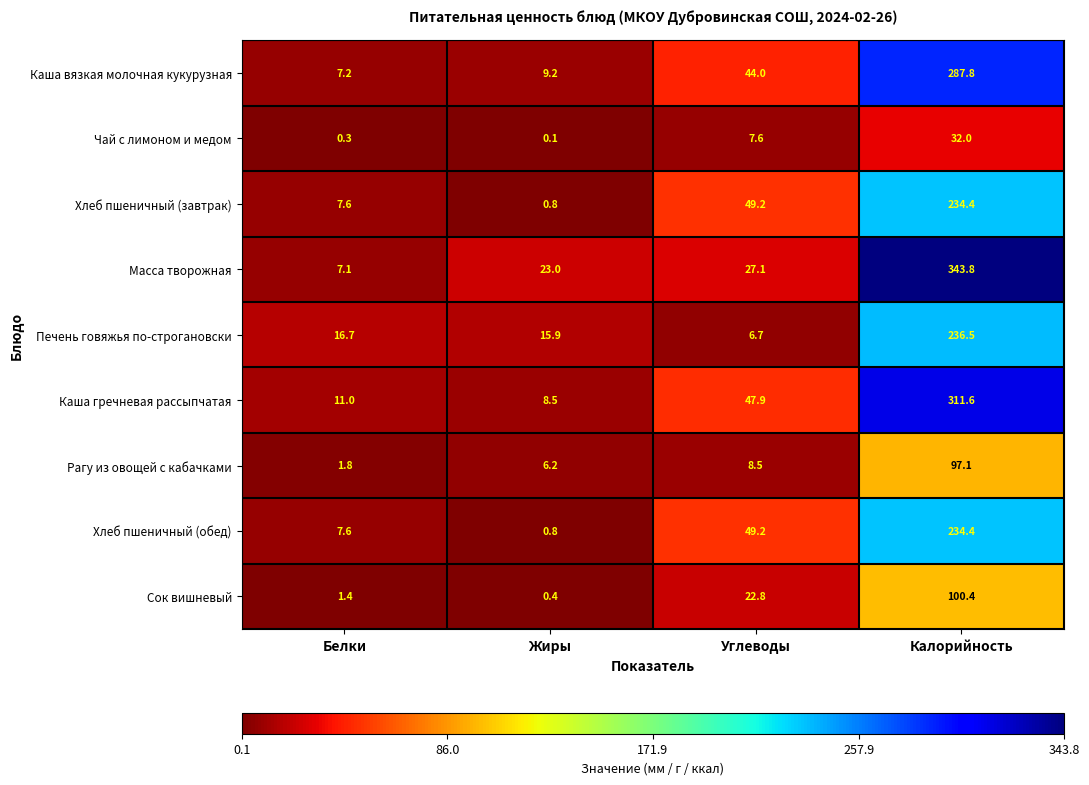

The value of Хлеб пшеничный (обед) at Белки is 2.3. True or false?

False